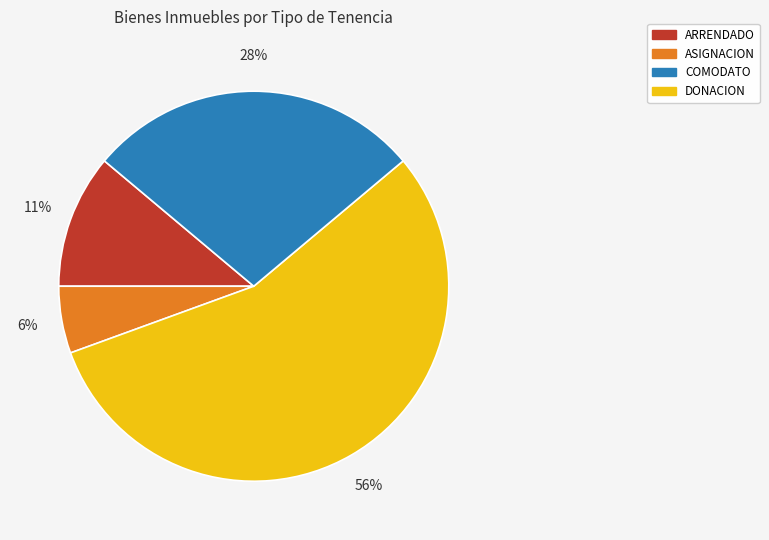

To the nearest percent, what is the average slice percentage?

25%